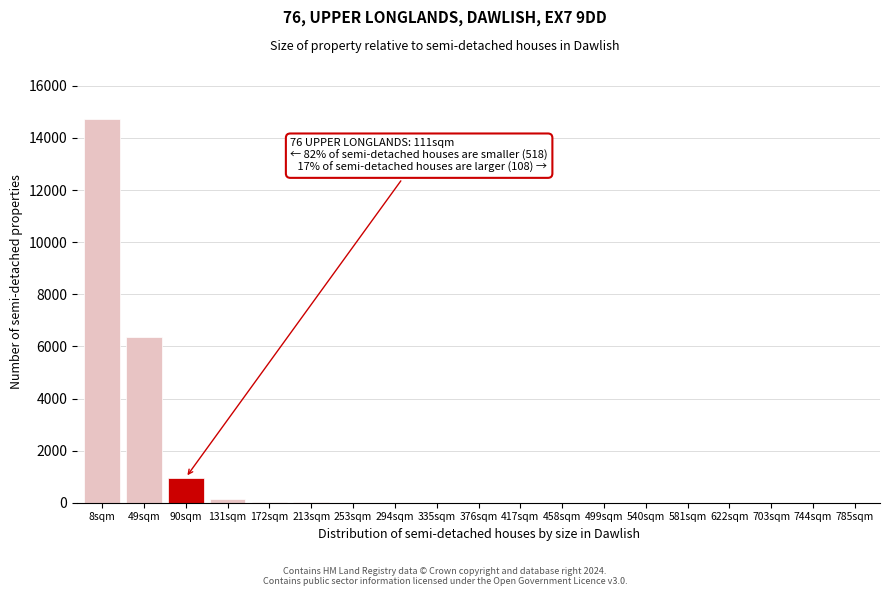

The chart shows a value of 0 at 417sqm. True or false?

True